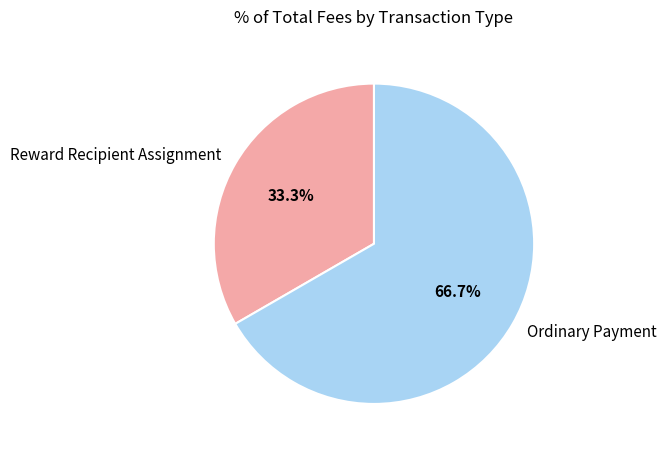

Is Ordinary Payment the majority of the pie?

Yes